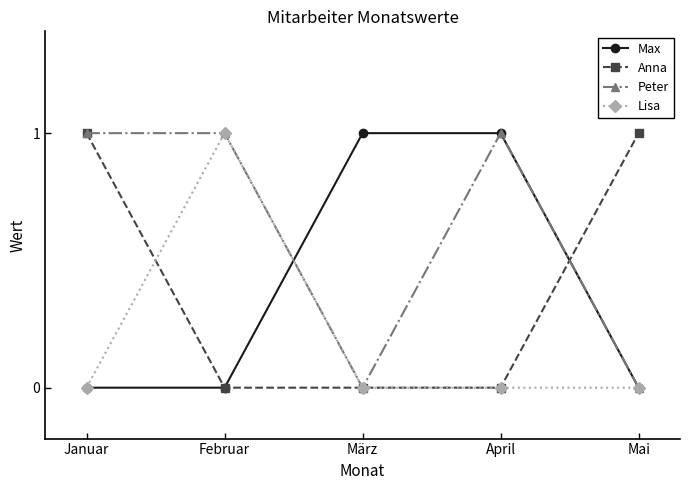

Is it true that Anna equals 0 at Mai?

False